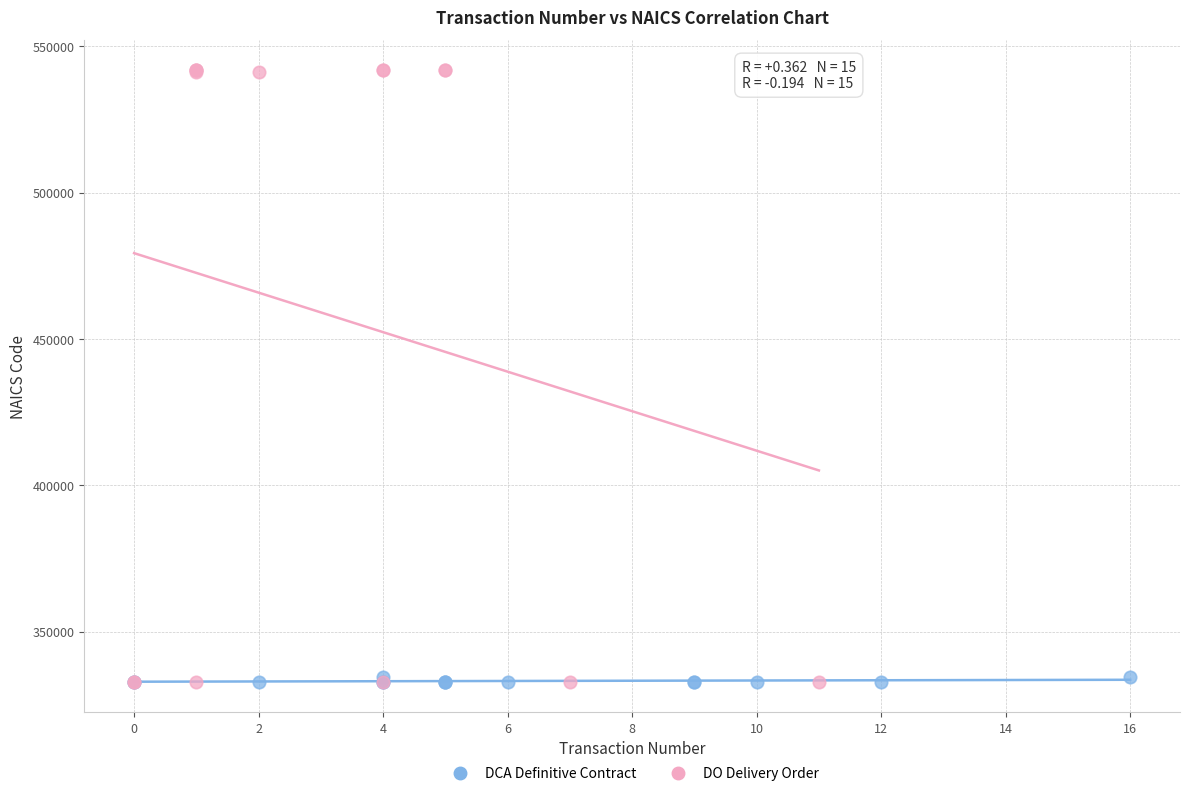

What are all the series names shown in the legend?

DCA Definitive Contract, DO Delivery Order